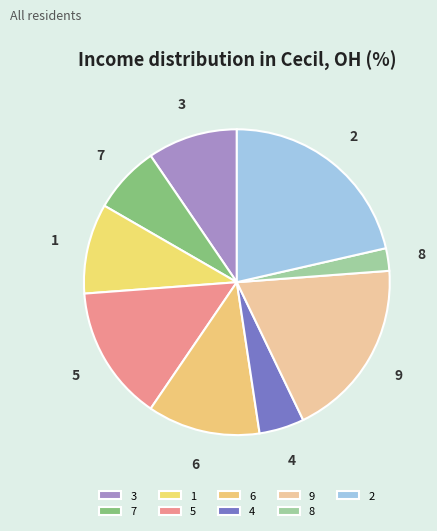

Approximately how many times larger is the value at 9 compared to 3?

2.0